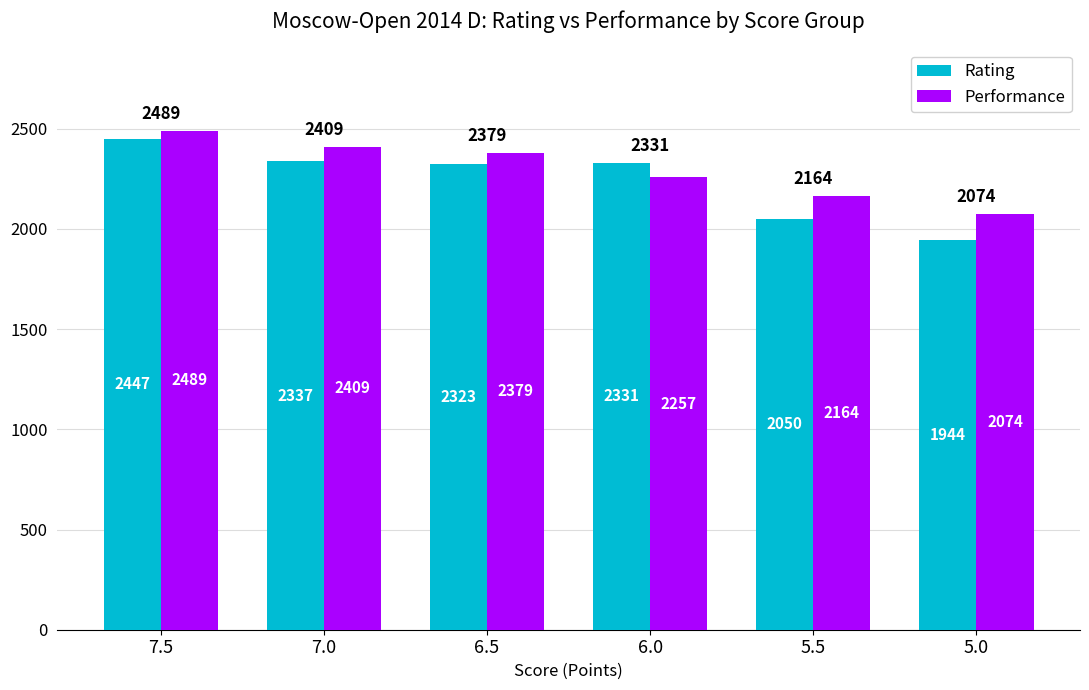

At 5.5, list the series in order from smallest to largest.

Rating, Performance